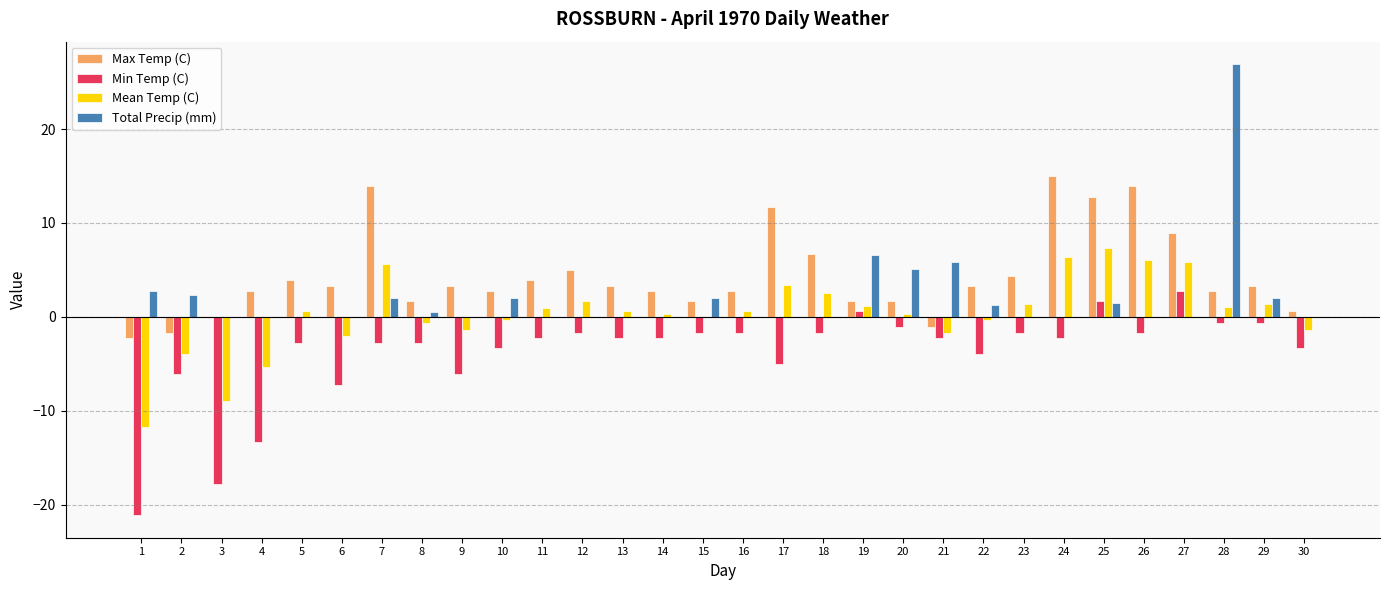

At which label is Total Precip (mm) closest to 13?

19